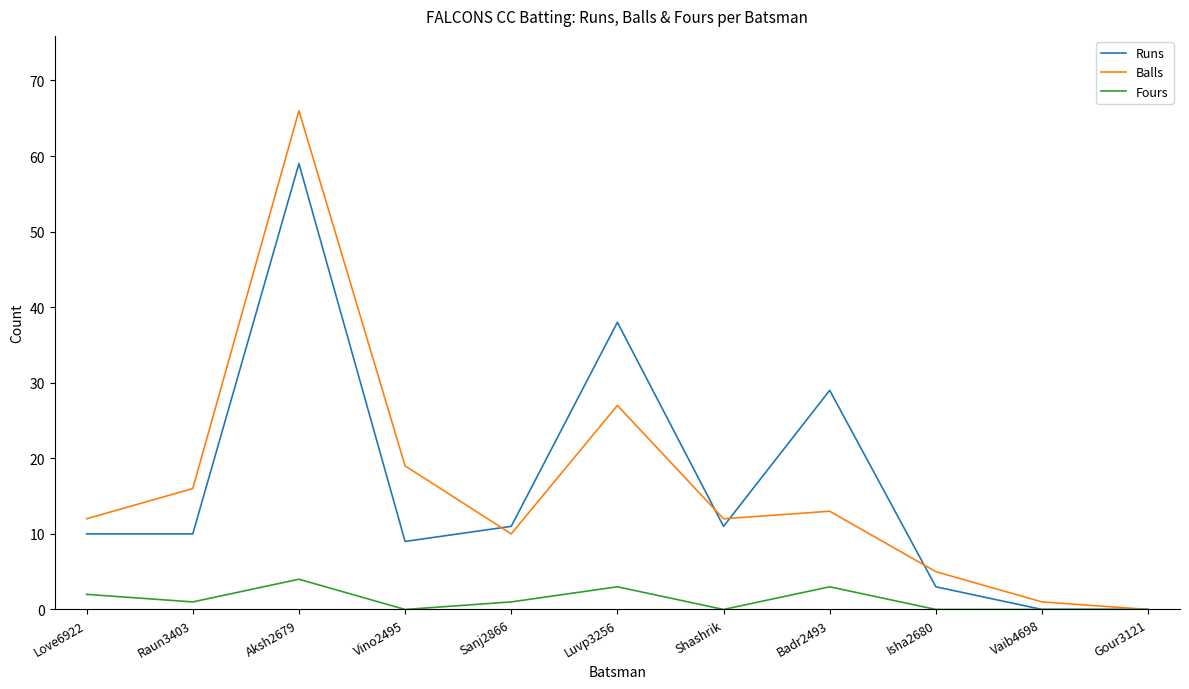

What are all the series names shown in the legend?

Runs, Balls, Fours